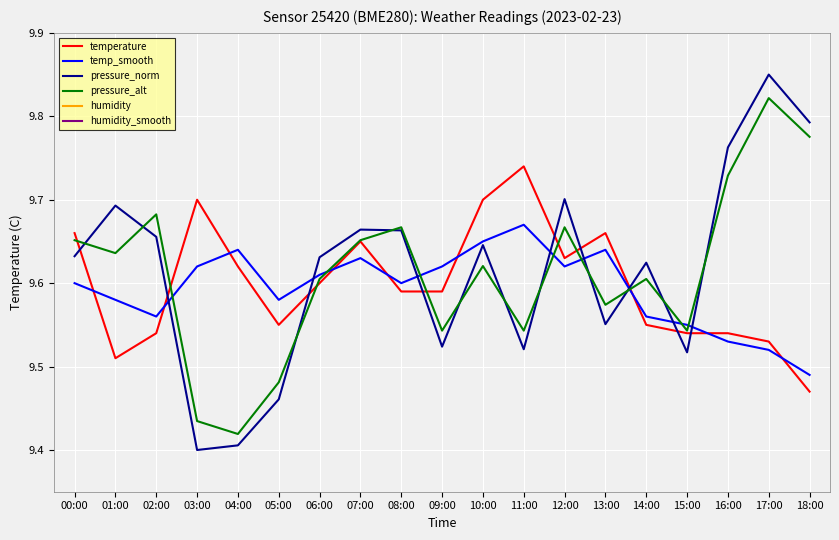

Reading right to left, extract all data points from this chart.

temperature: 18:00=9.5	17:00=9.5	16:00=9.5	15:00=9.5	14:00=9.6	13:00=9.7	12:00=9.6	11:00=9.7	10:00=9.7	09:00=9.6	08:00=9.6	07:00=9.7	06:00=9.6	05:00=9.6	04:00=9.6	03:00=9.7	02:00=9.5	01:00=9.5	00:00=9.7
temp_smooth: 18:00=9.5	17:00=9.5	16:00=9.5	15:00=9.6	14:00=9.6	13:00=9.6	12:00=9.6	11:00=9.7	10:00=9.7	09:00=9.6	08:00=9.6	07:00=9.6	06:00=9.6	05:00=9.6	04:00=9.6	03:00=9.6	02:00=9.6	01:00=9.6	00:00=9.6
pressure_norm: 18:00=9.8	17:00=9.8	16:00=9.8	15:00=9.5	14:00=9.6	13:00=9.6	12:00=9.7	11:00=9.5	10:00=9.6	09:00=9.5	08:00=9.7	07:00=9.7	06:00=9.6	05:00=9.5	04:00=9.4	03:00=9.4	02:00=9.7	01:00=9.7	00:00=9.6
pressure_alt: 18:00=9.8	17:00=9.8	16:00=9.7	15:00=9.5	14:00=9.6	13:00=9.6	12:00=9.7	11:00=9.5	10:00=9.6	09:00=9.5	08:00=9.7	07:00=9.7	06:00=9.6	05:00=9.5	04:00=9.4	03:00=9.4	02:00=9.7	01:00=9.6	00:00=9.7
humidity: 18:00=0.7	17:00=0.7	16:00=0.7	15:00=0.7	14:00=0.7	13:00=0.7	12:00=0.7	11:00=0.7	10:00=0.7	09:00=0.7	08:00=0.7	07:00=0.7	06:00=0.7	05:00=0.7	04:00=0.7	03:00=0.7	02:00=0.7	01:00=0.7	00:00=0.7
humidity_smooth: 18:00=0.7	17:00=0.7	16:00=0.7	15:00=0.7	14:00=0.7	13:00=0.7	12:00=0.7	11:00=0.7	10:00=0.7	09:00=0.7	08:00=0.7	07:00=0.7	06:00=0.7	05:00=0.7	04:00=0.7	03:00=0.7	02:00=0.7	01:00=0.7	00:00=0.7